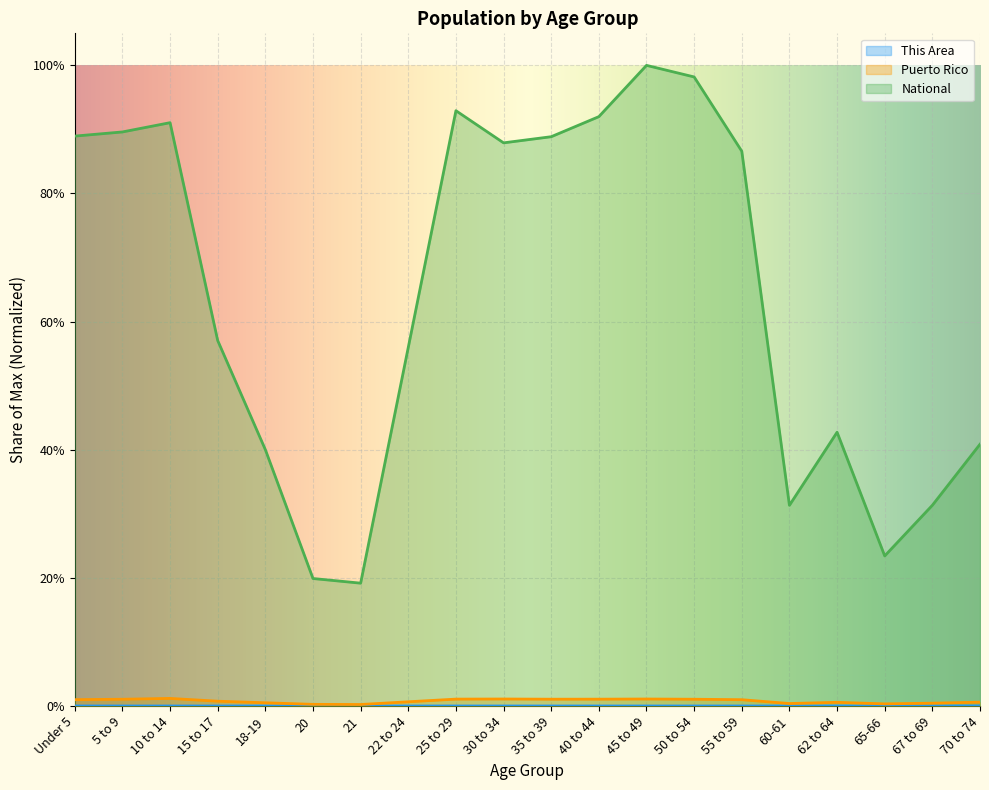

What is the label of the 14th point from the left?

50 to 54